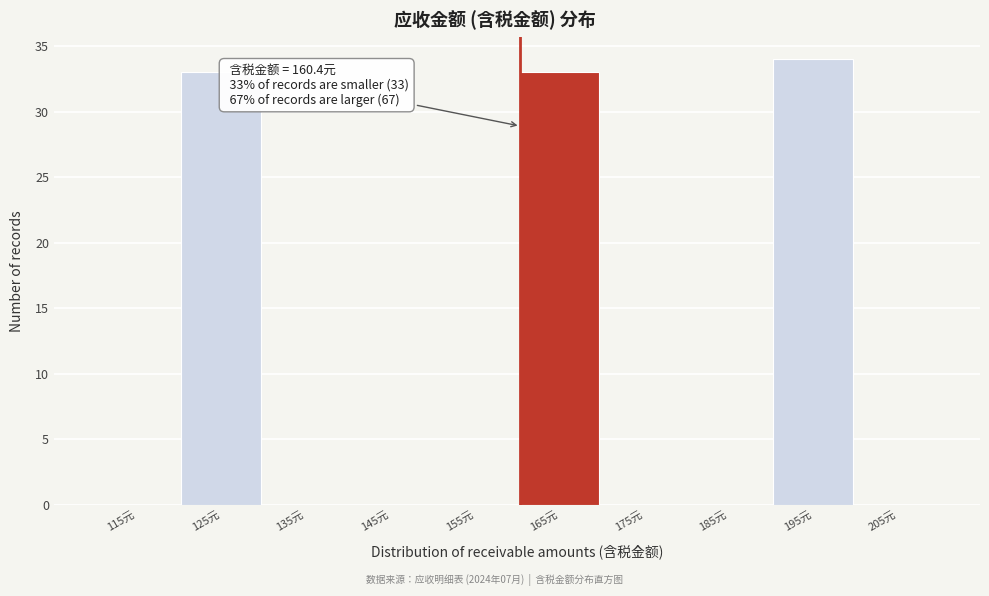

Over which range of the x-axis is the bar tallest?

190 to 200